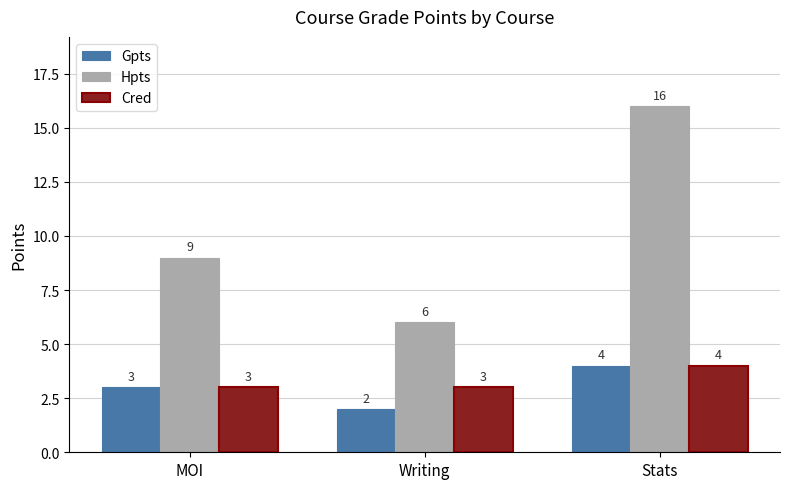

What is the difference between the second highest and minimum values in the Hpts series?

3